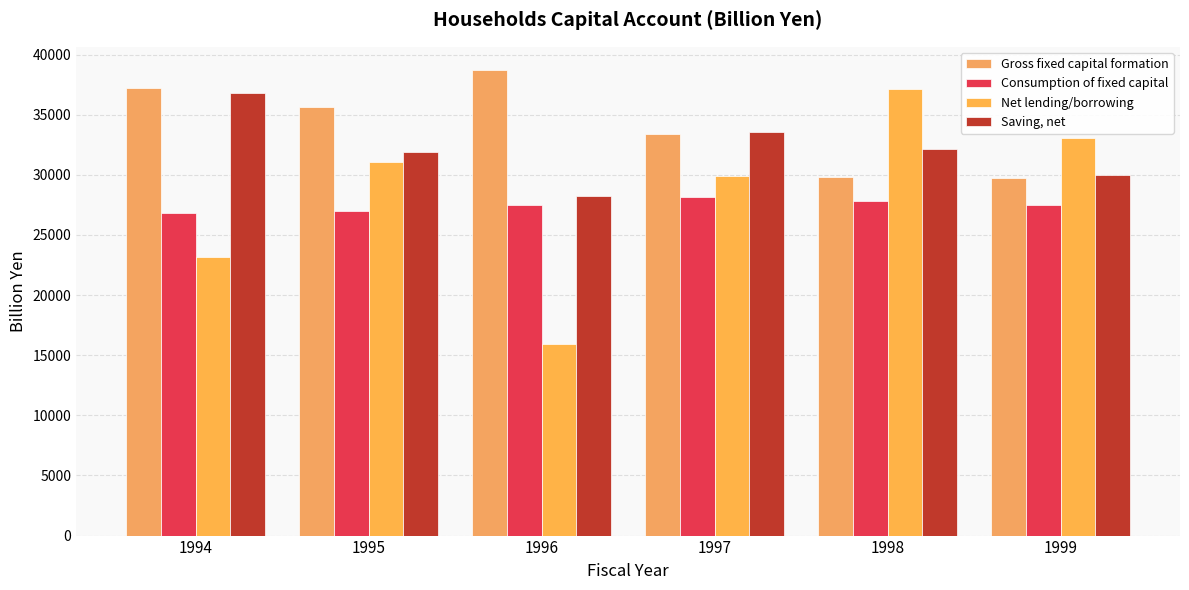

What is the total value across all series at 1998?

126938.1